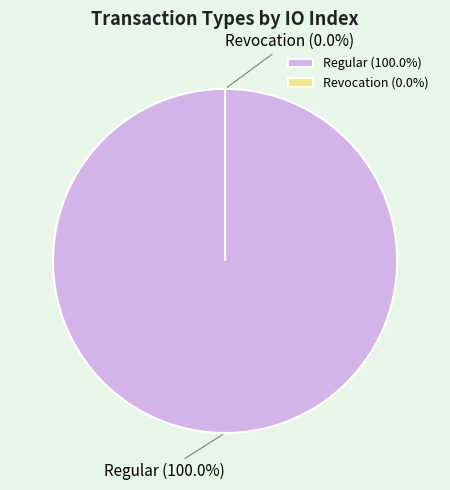

Rank the categories by value from lowest to highest.

Revocation, Regular